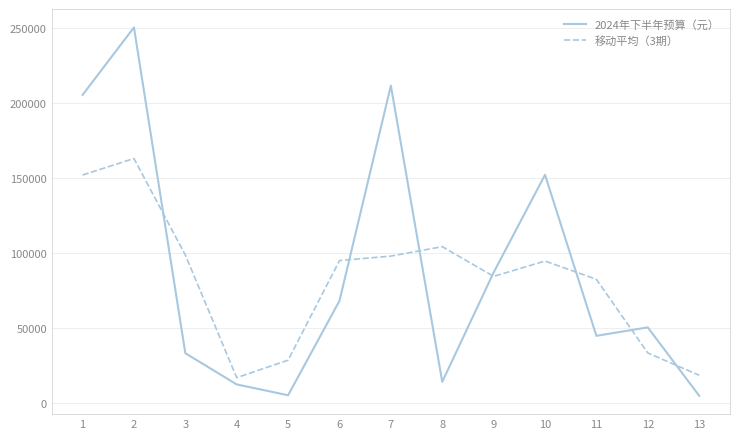

At which label does 2024年下半年预算（元） first exceed 50328?

1